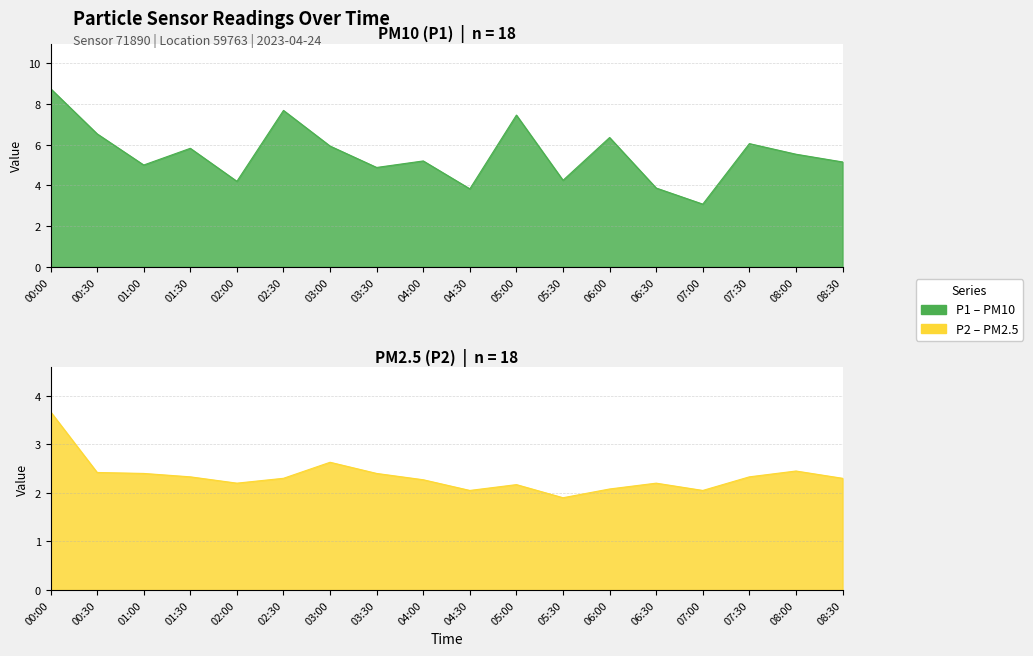

At how many categories does at least one series exceed 4?

15